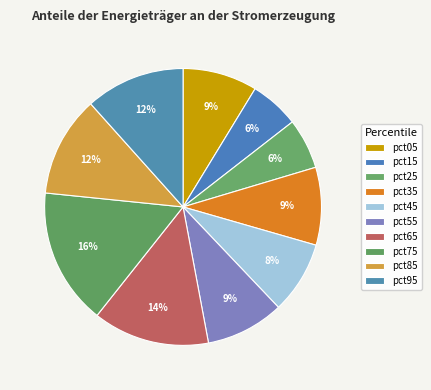

How many slices are in this pie chart?

10